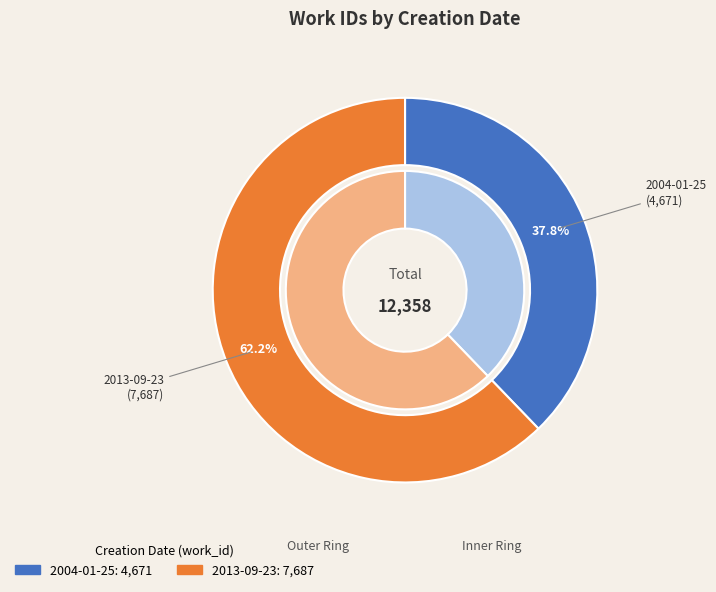

How many segments does this pie chart have?

2